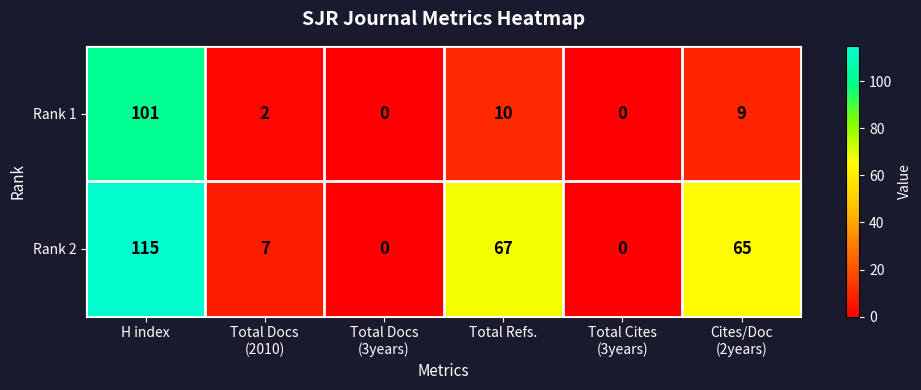

Where is Rank 1 nearest to the value 50?

Total Refs.